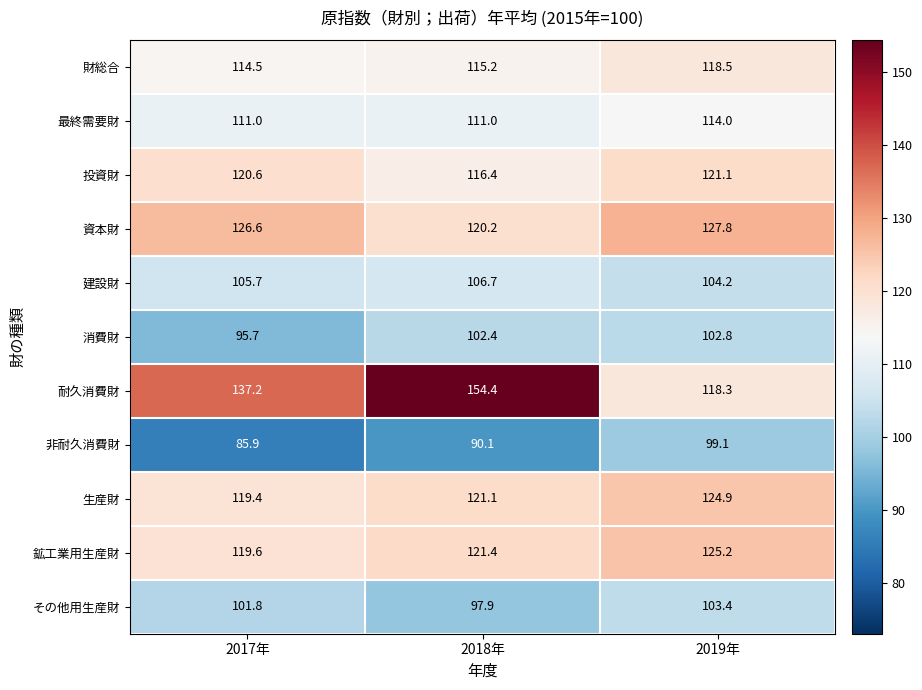

The 消費財 series shows 52.0 at 2017年. True or false?

False